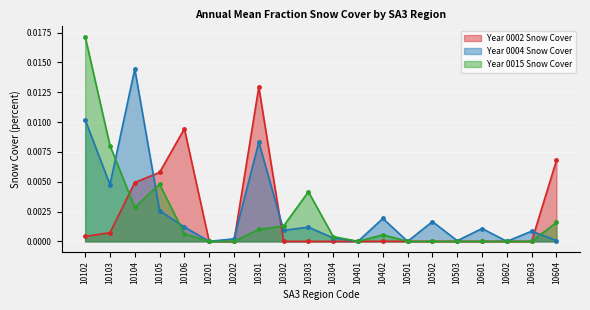

The Year 0002 Snow Cover series shows 0.0 at 10302. True or false?

True